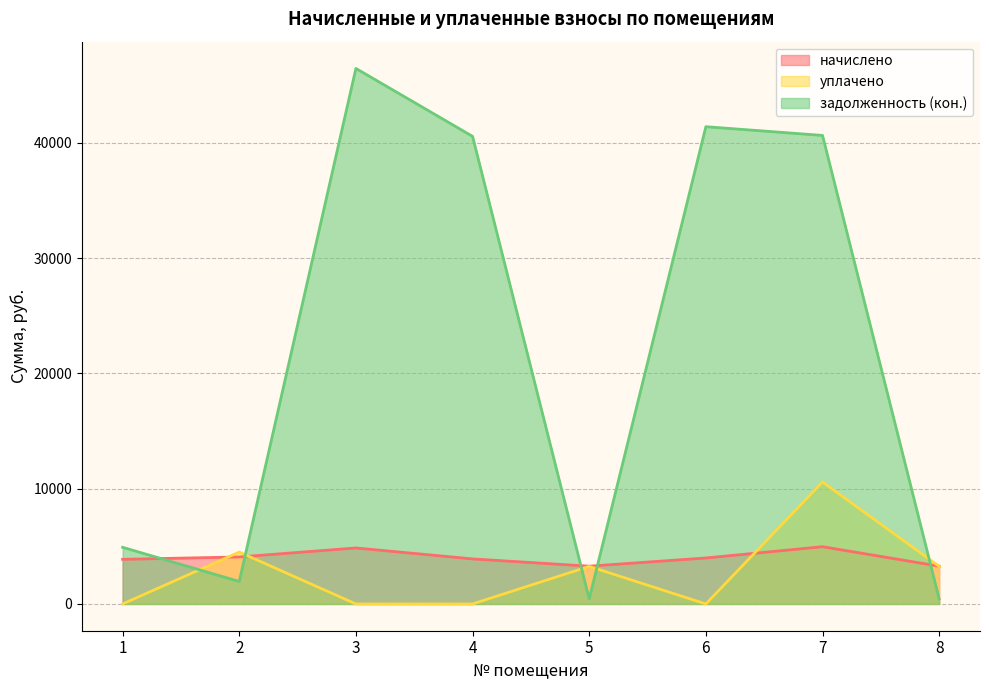

What value does the задолженность (кон.) series have at 8?

443.0